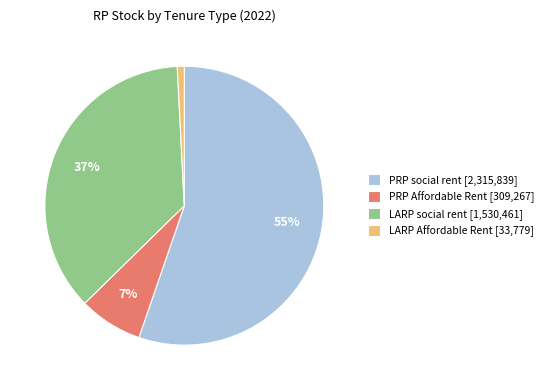

Between PRP Affordable Rent and PRP social rent, which is larger?

PRP social rent